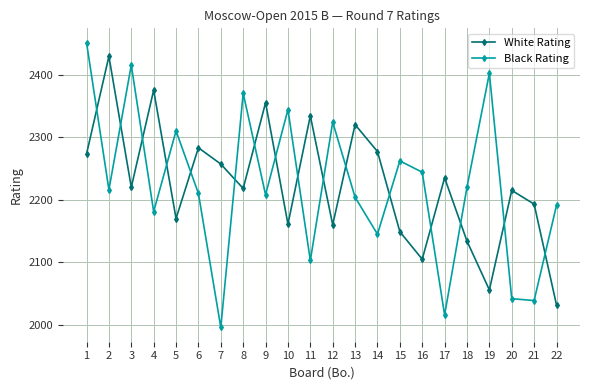

Which category has the highest value in the Black Rating series?

1